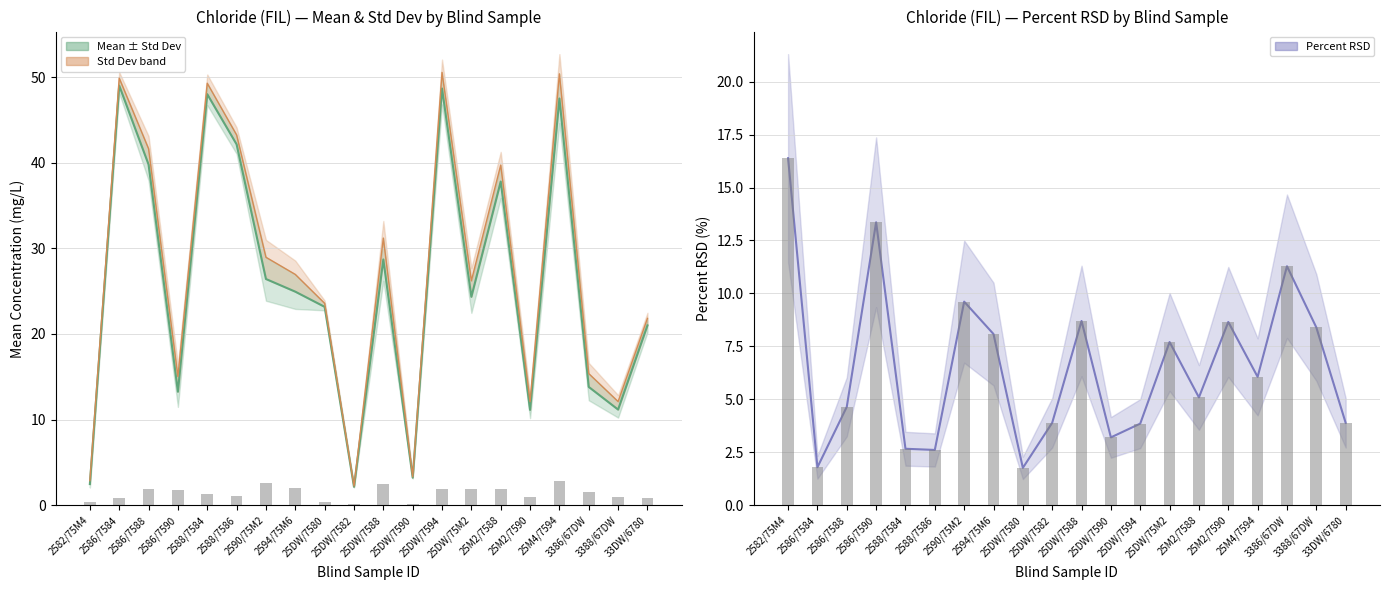

Are the bars horizontal?

No